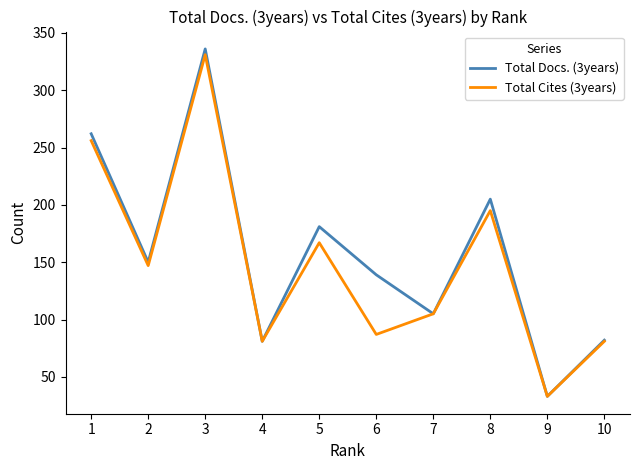

Which series has the widest spread of values?

Total Docs. (3years)